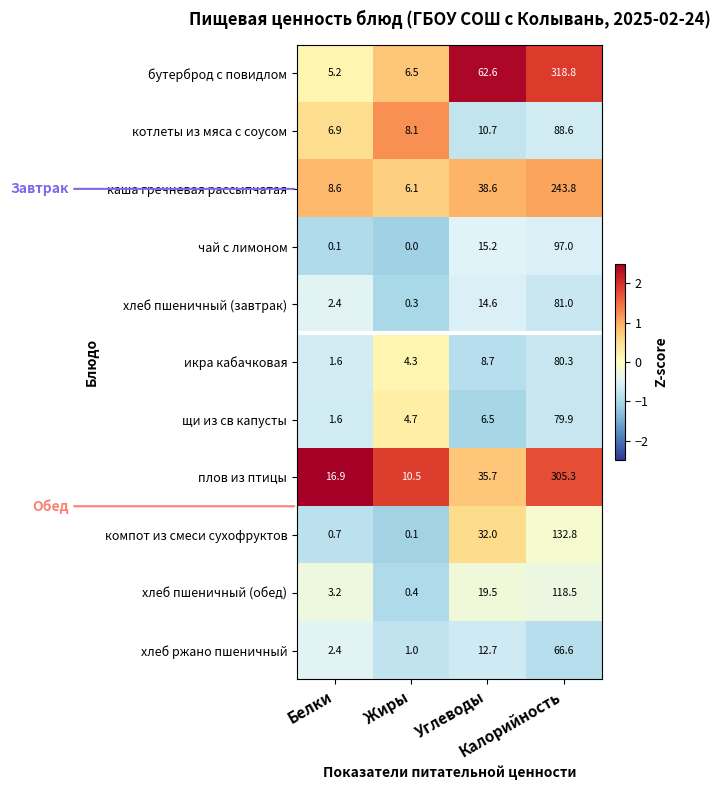

What is the sum of all плов из птицы values?

368.4